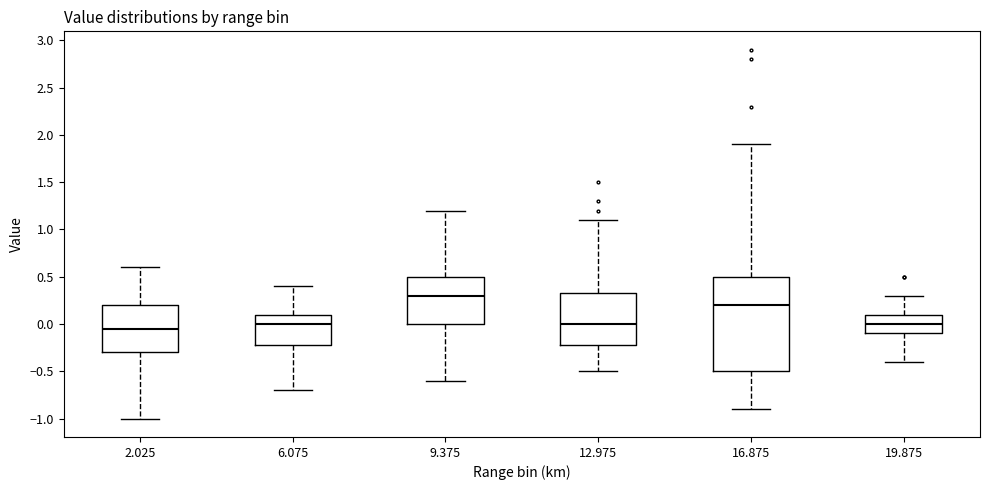

Which box is the tallest, from its lower edge to its upper edge?

16.875